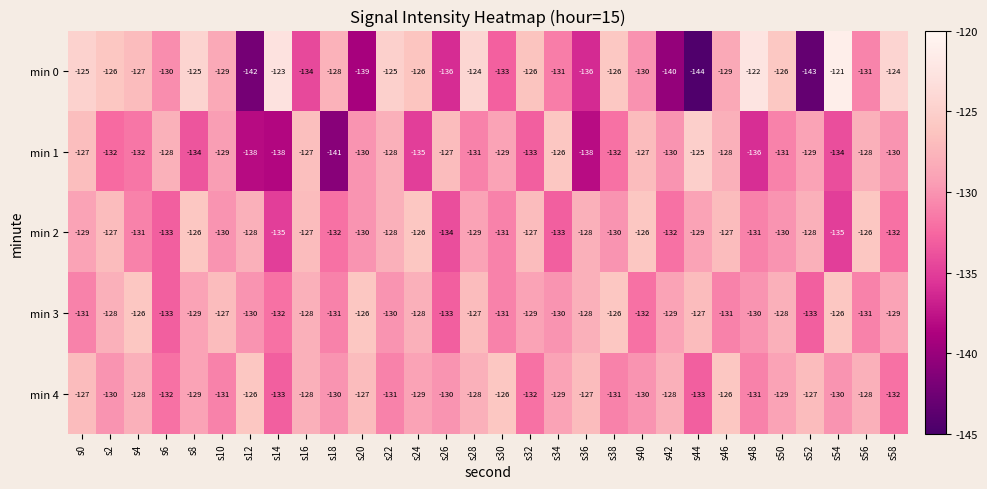

What is the difference between the maximum and minimum values in the min 0 series?

23